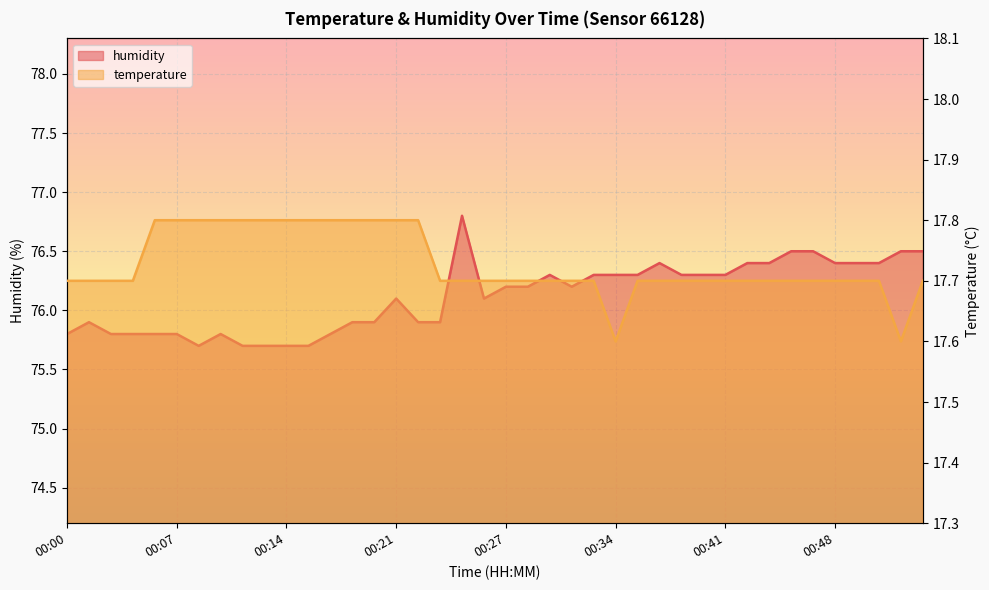

At 00:45, list the series in order from smallest to largest.

temperature, humidity